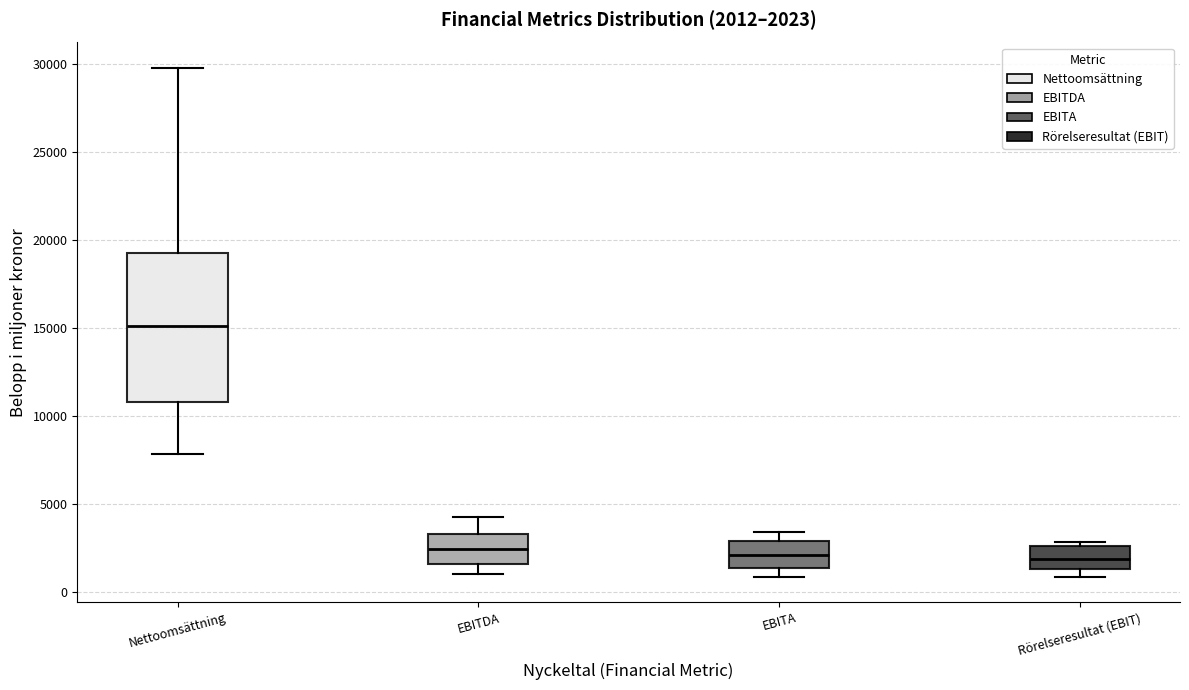

Comparing the boxes themselves (not the whiskers), which one is the tallest?

Nettoomsättning